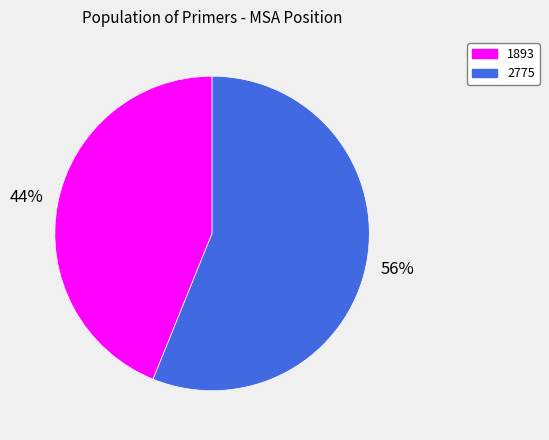

Is there a majority slice in this chart?

Yes